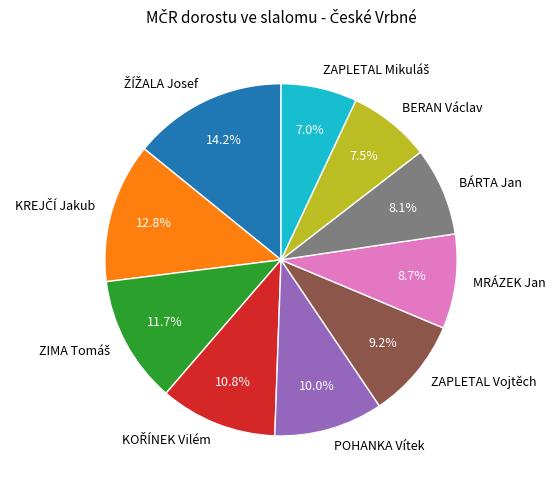

What percentage is NOT represented by MRÁZEK Jan?

91.3%